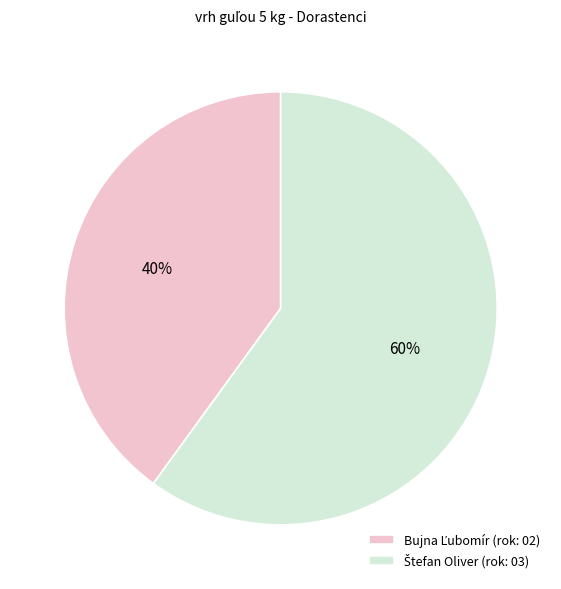

How many segments does this pie chart have?

2